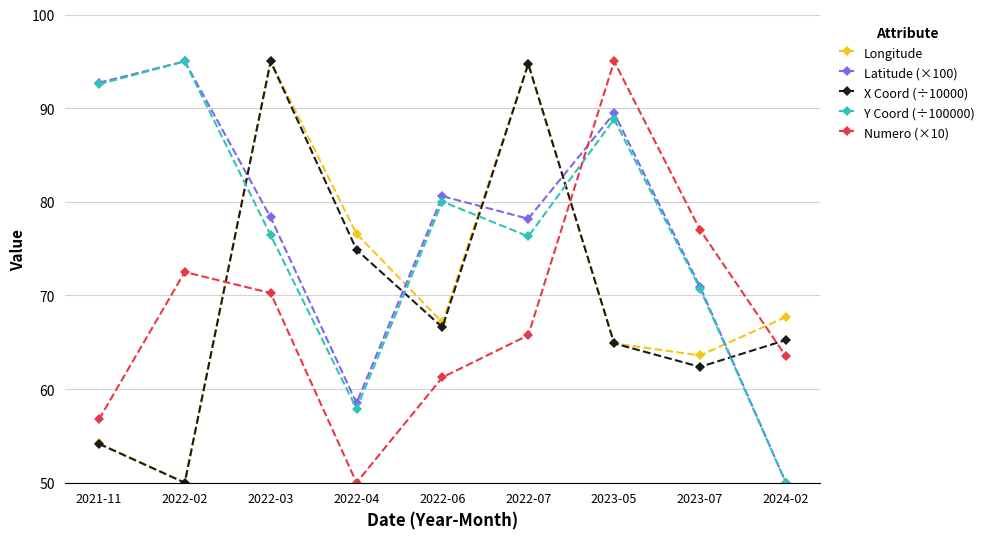

What is the minimum value shown in the chart?

50.0